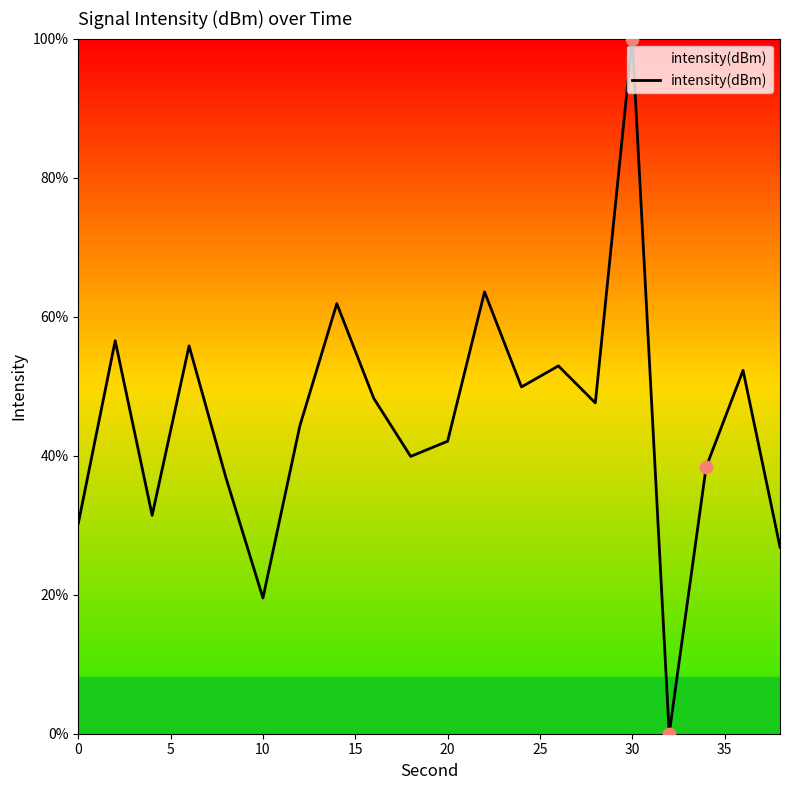

What is the maximum value shown in the chart?

100.0